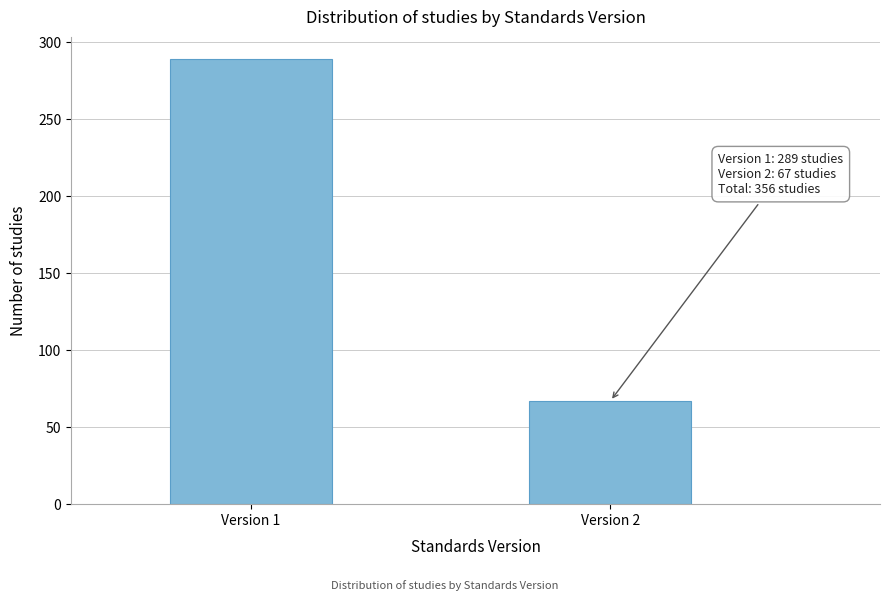

Reading left to right, extract all data points from this chart.

289	67